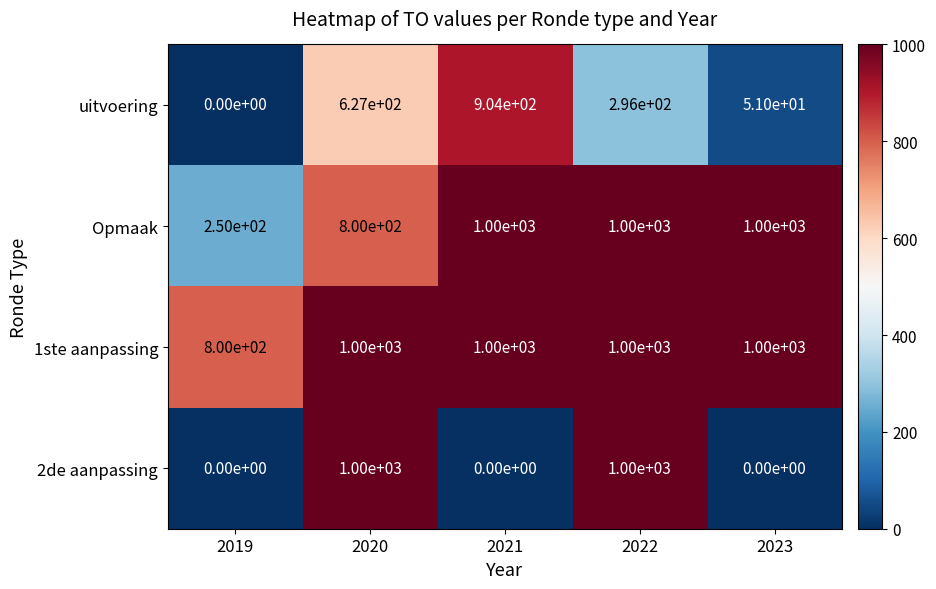

Where is uitvoering nearest to the value 452?

2022